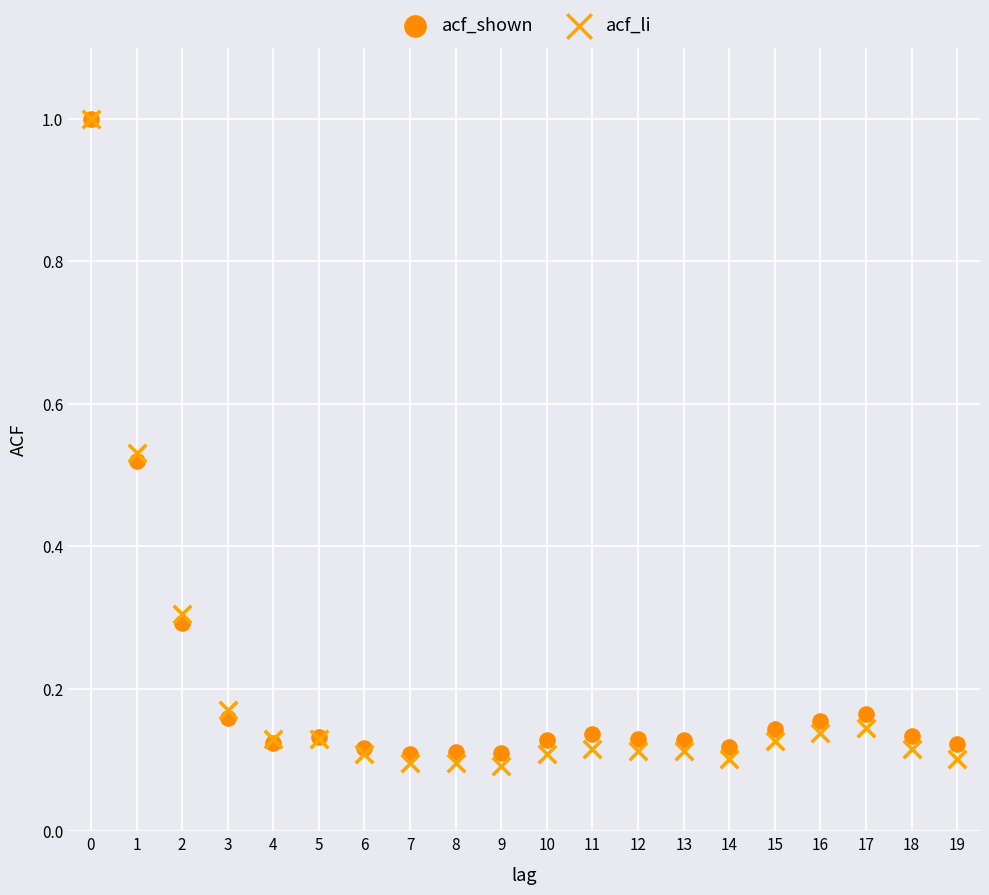

What are all the series names shown in the legend?

acf_shown, acf_li